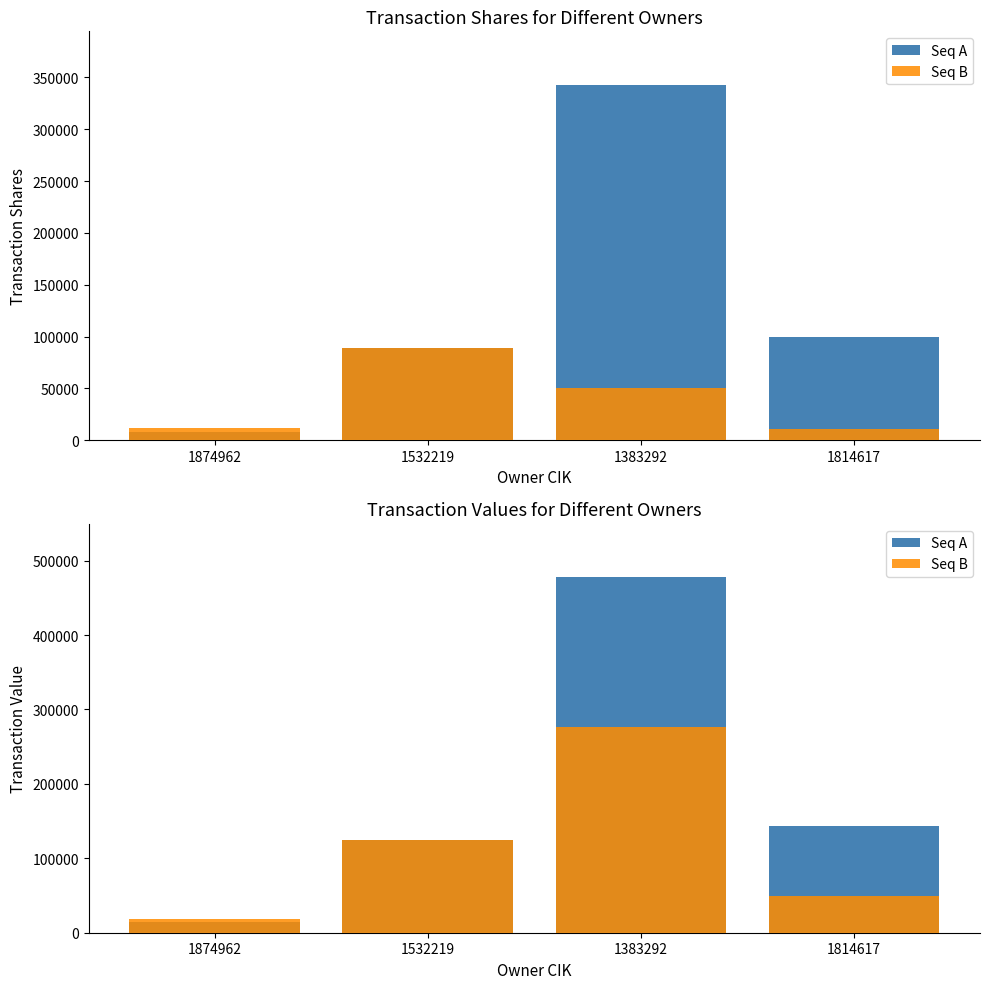

Rank the series by their average value, from highest to lowest.

Seq A, Seq B